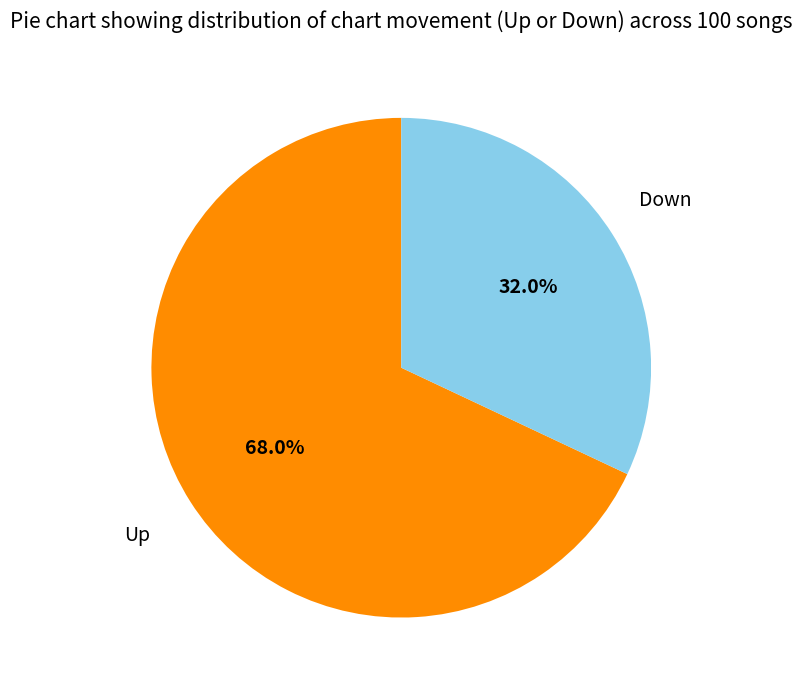

Is there any slice that represents more than half of the pie?

Yes